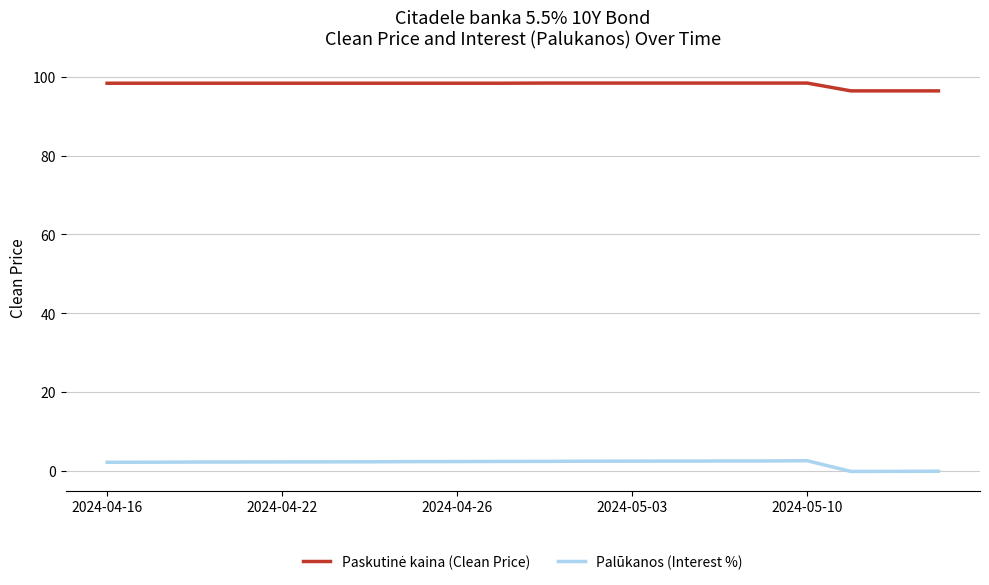

Which series has the widest spread of values?

Palūkanos (Interest %)